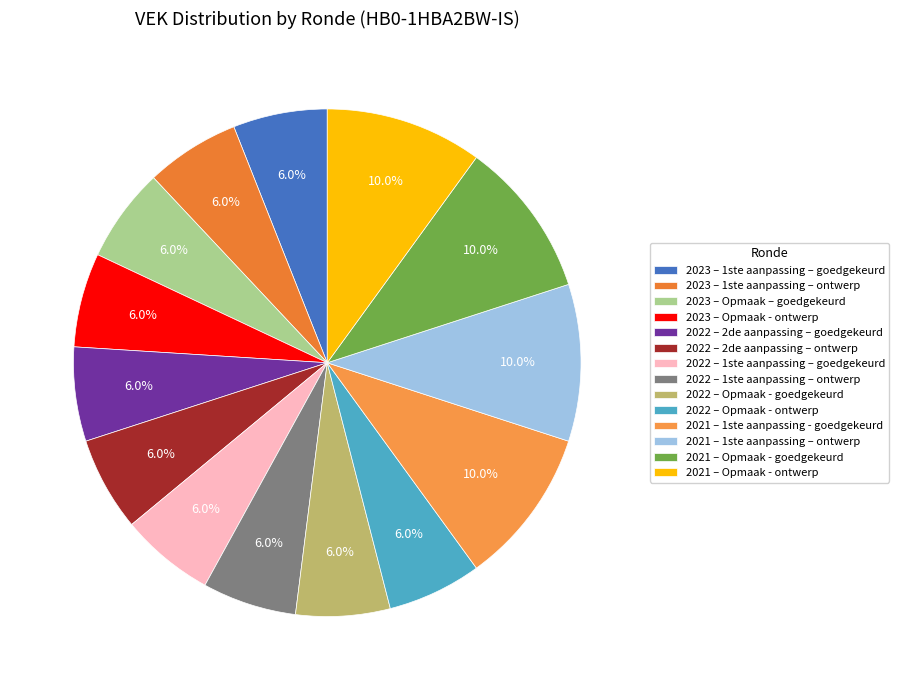

How many segments does this pie chart have?

14